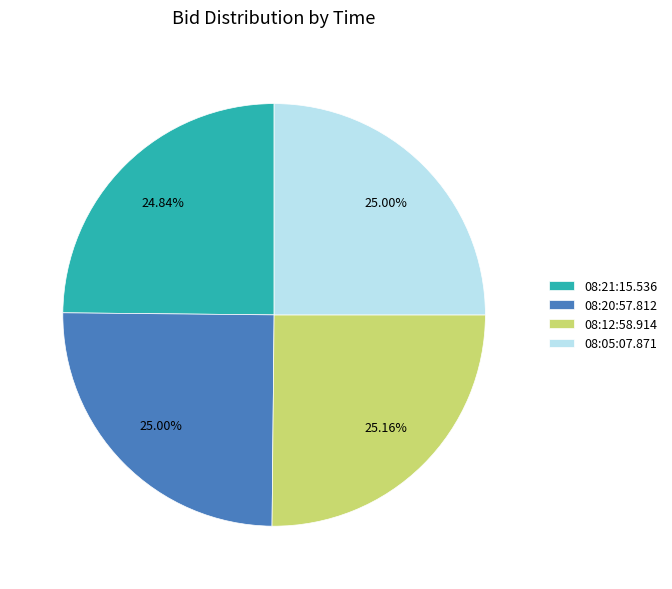

Do 08:21:15.536 and 08:05:07.871 together represent more than half of the pie?

No